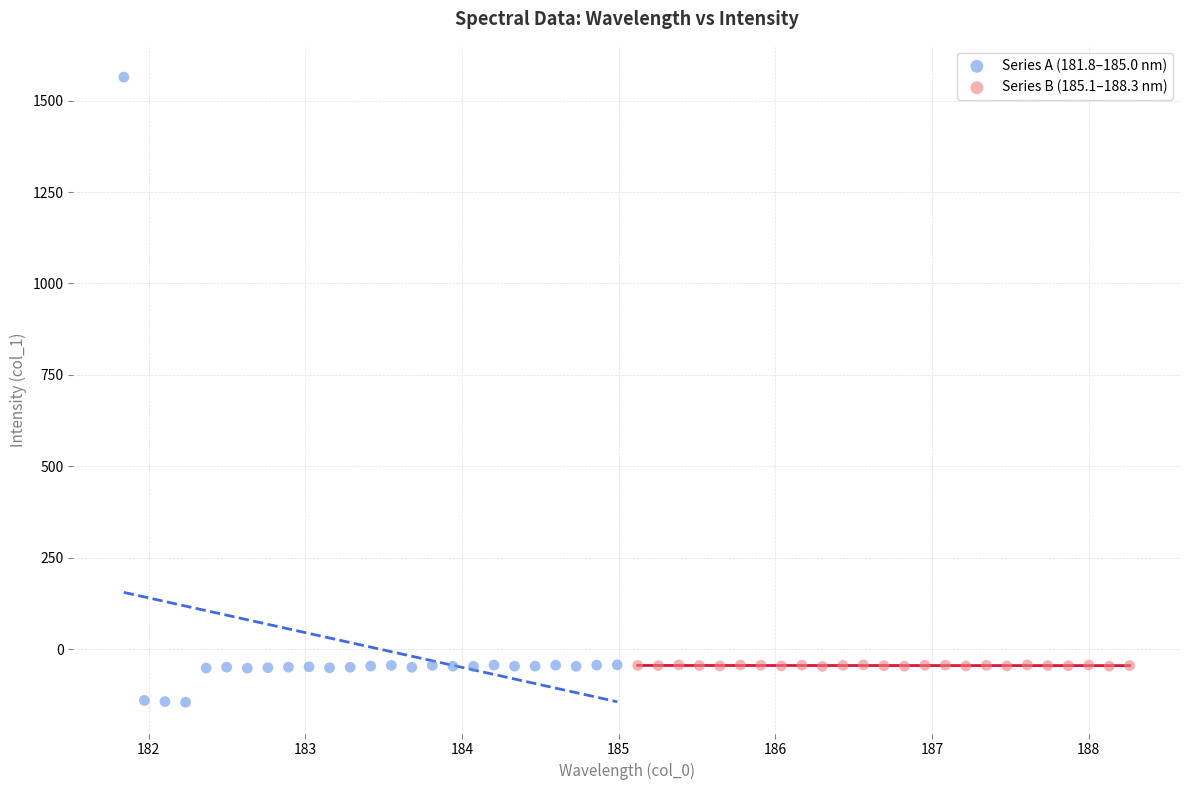

Which series reaches the minimum Y coordinate?

Series A (181.8–185.0 nm)